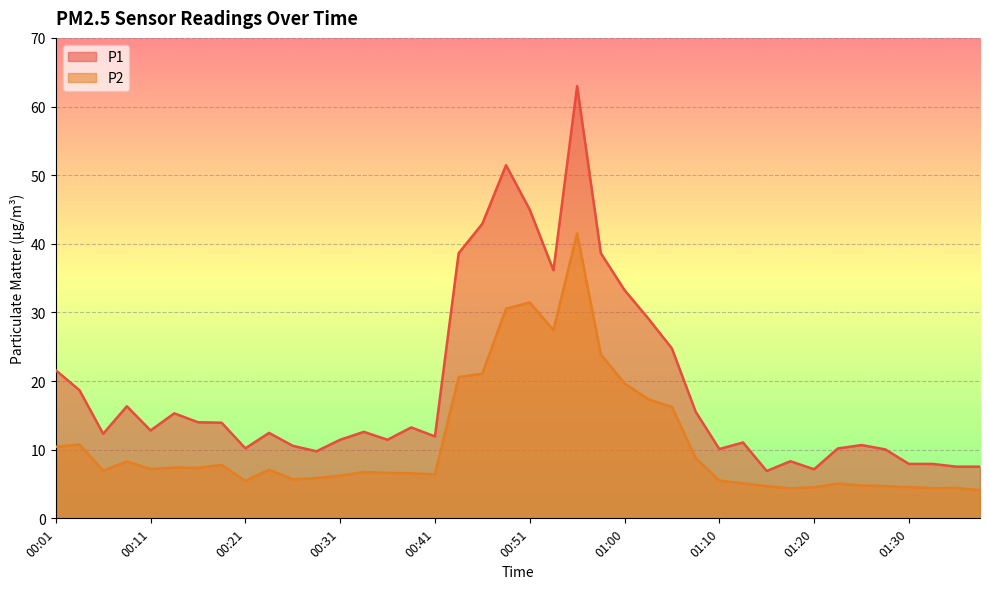

How many data points in P1 are above 12?

22